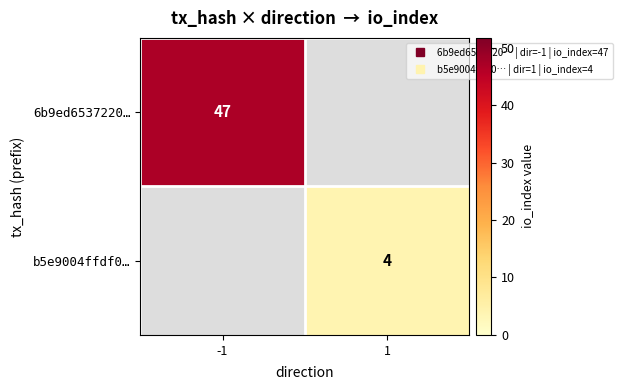

Which category has the highest value across all series?

-1